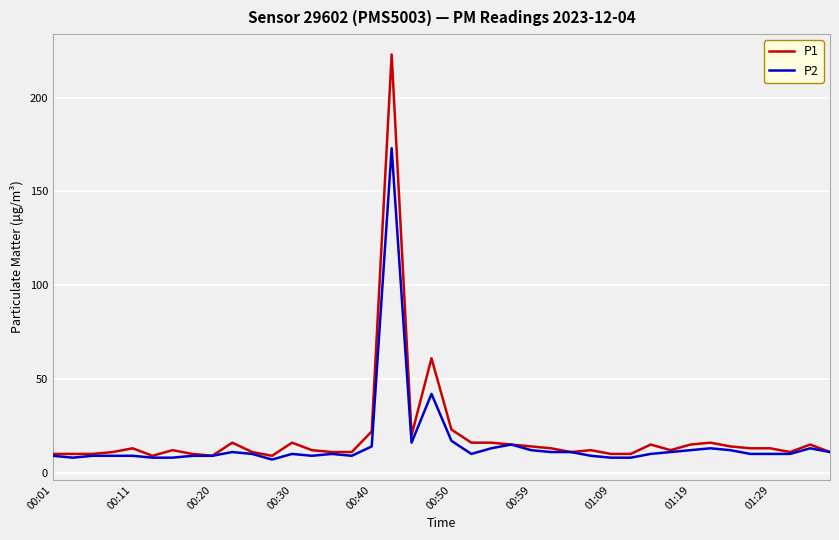

What is the maximum value shown in the chart?

223